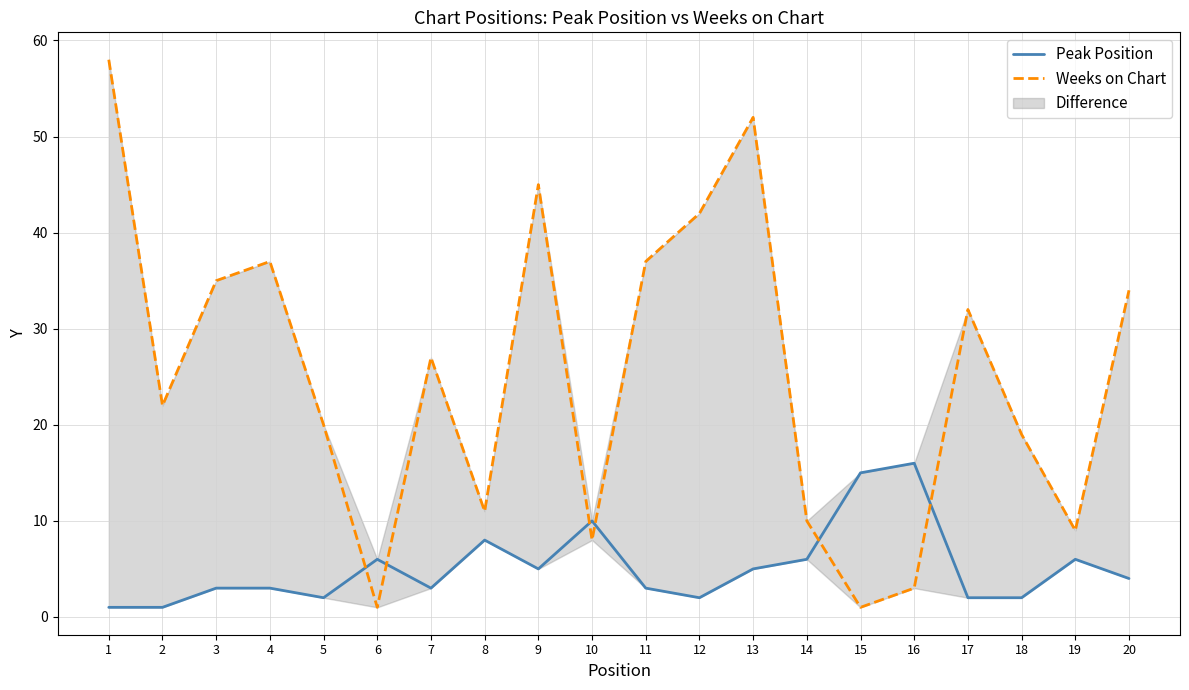

Which category has the highest value in the Peak Position series?

16